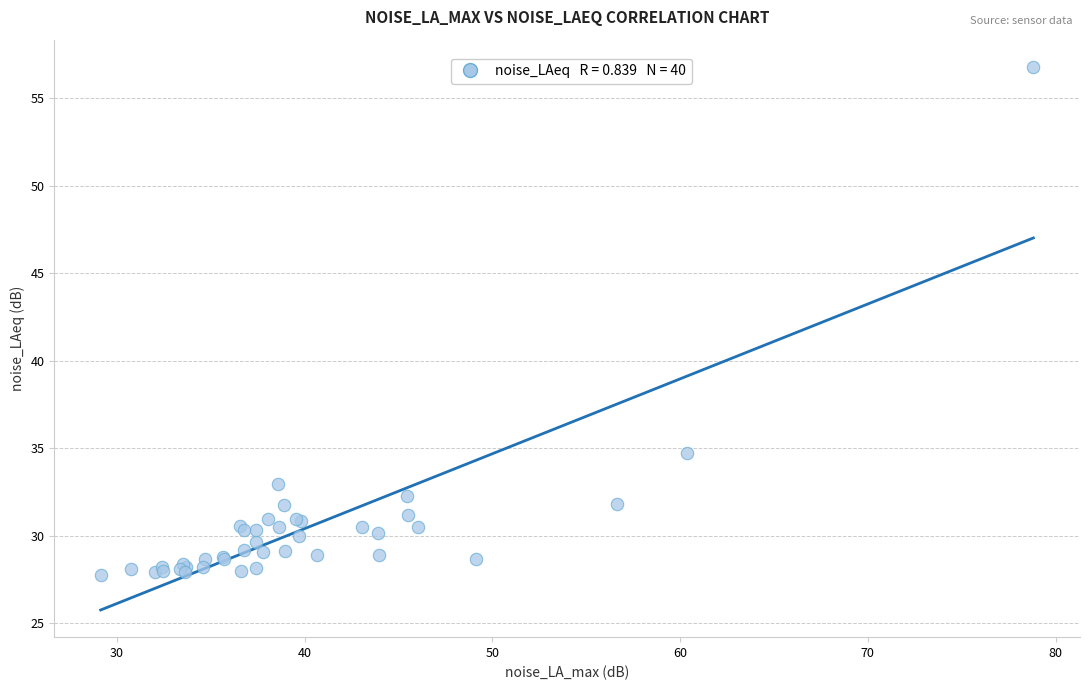

What Y value in the scatter plot is closest to 42?

34.7